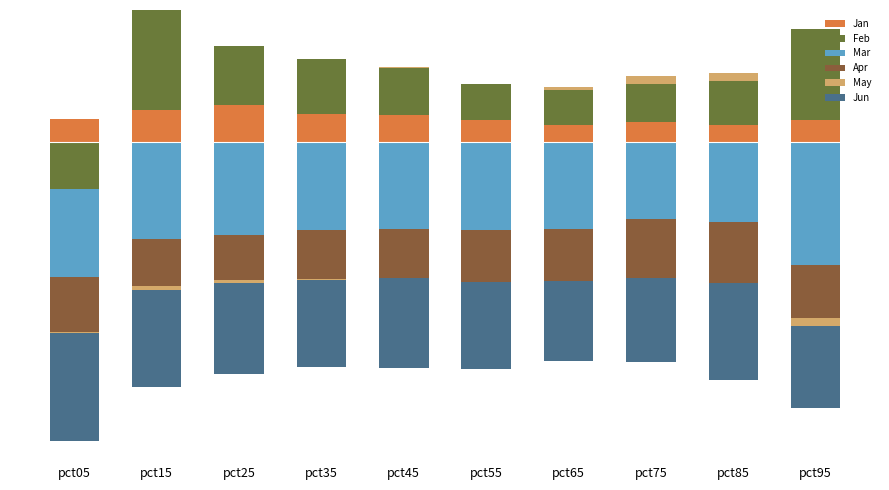

Between pct95 and pct35, which is larger?

pct35